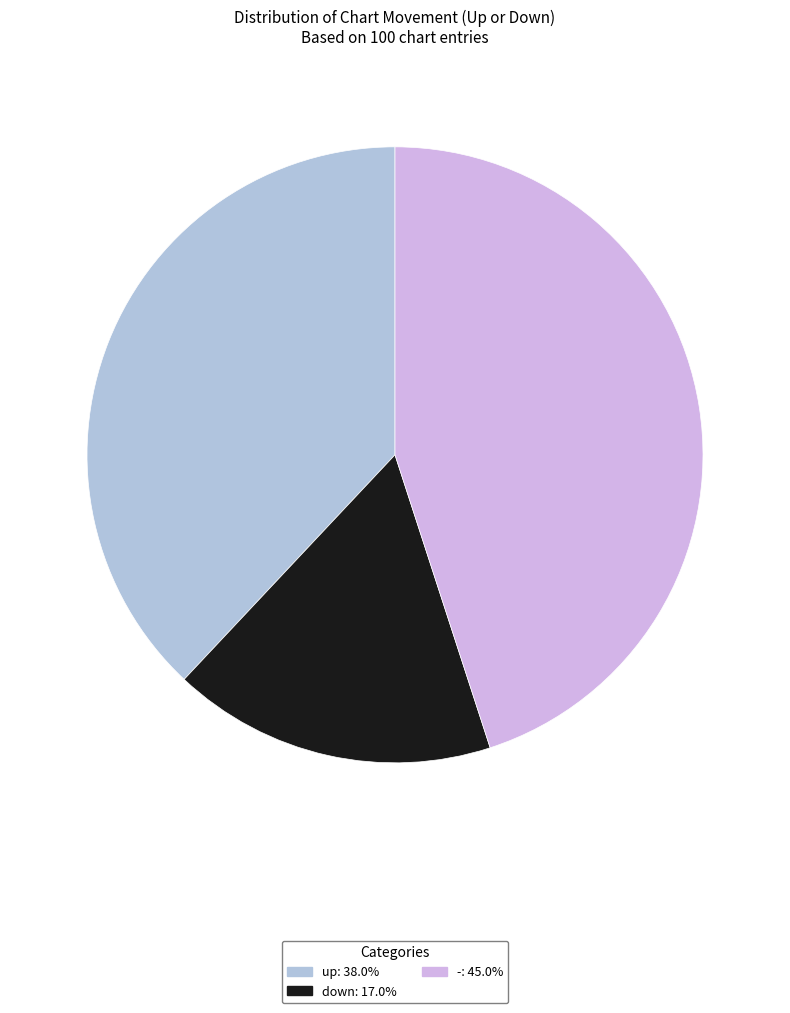

Which has a higher value, - or down?

-